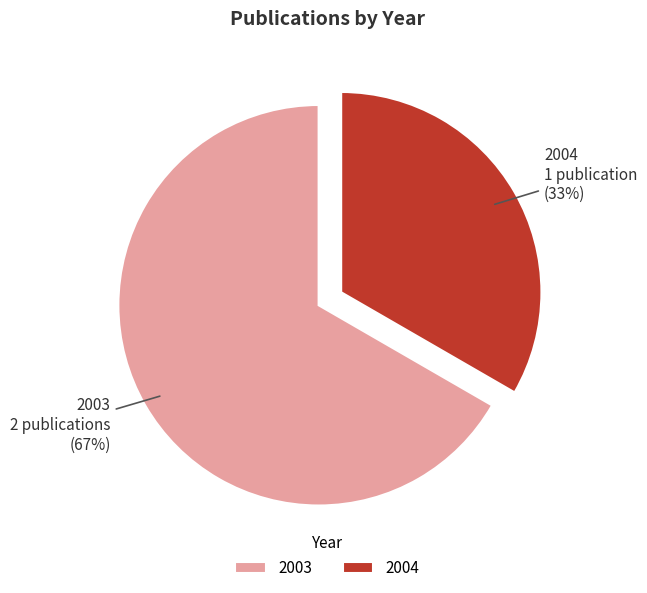

Which category has the smallest portion of the pie?

2004